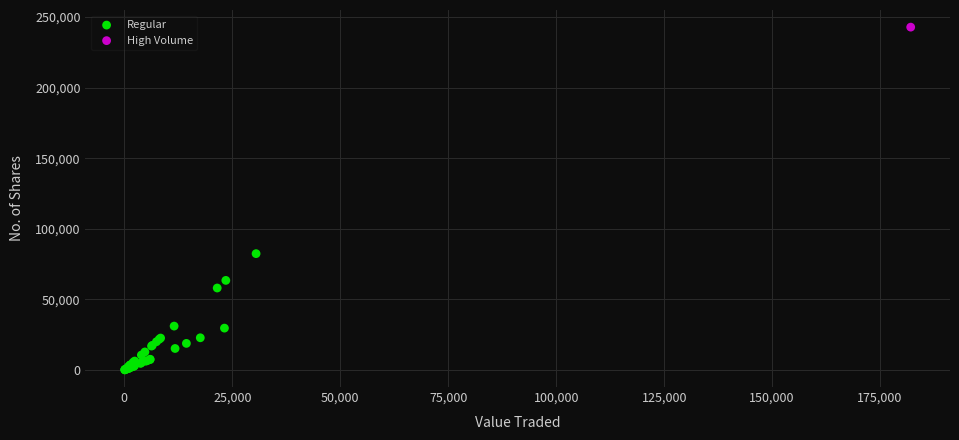

What are all the series names shown in the legend?

Regular, High Volume